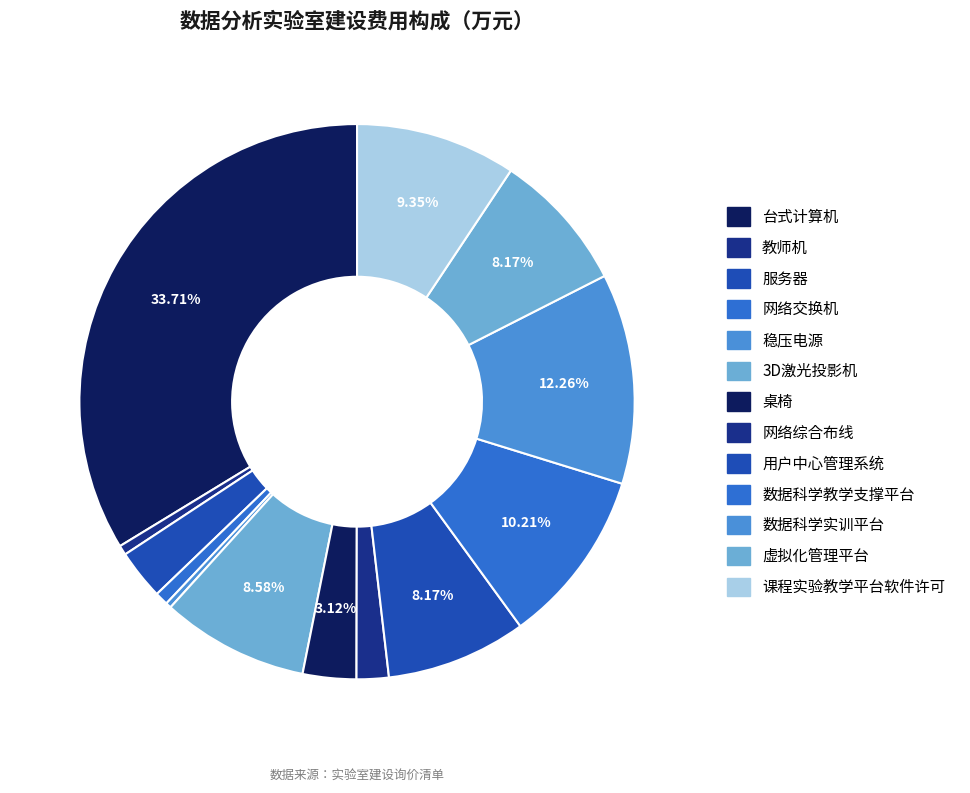

To the nearest percent, what portion does 用户中心管理系统 represent?

8%